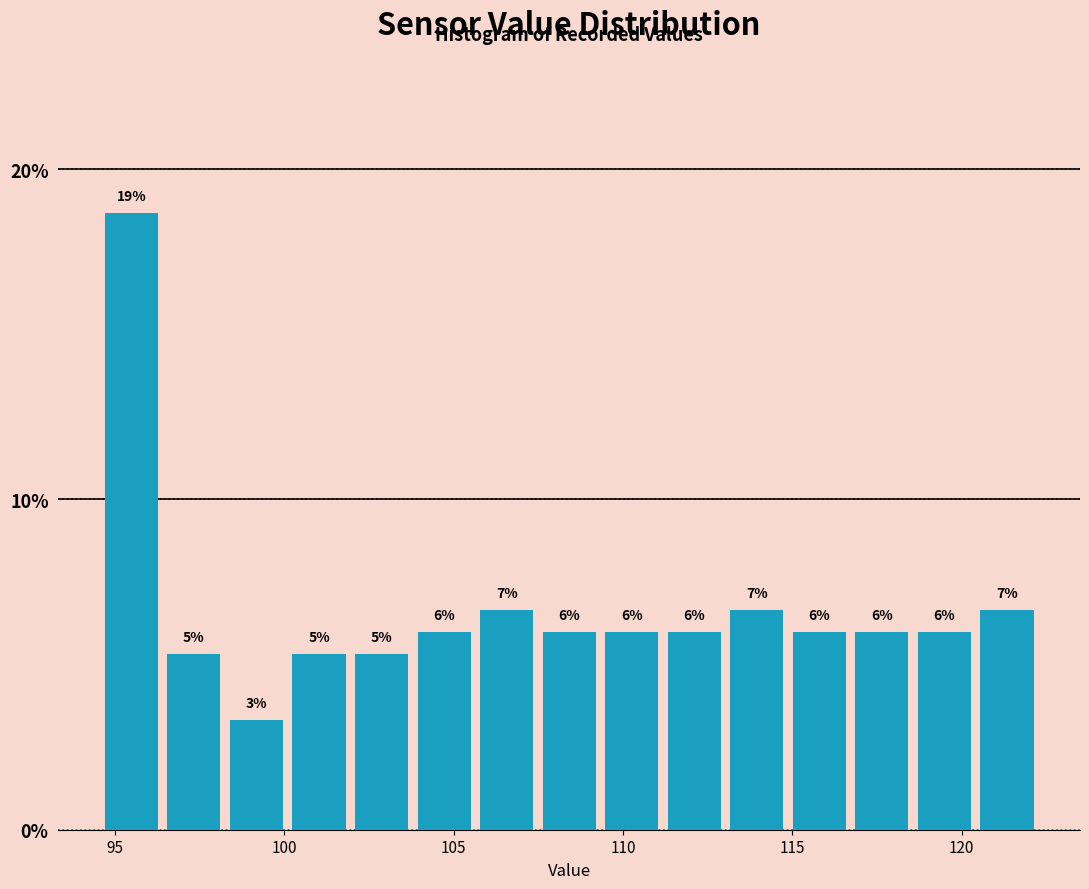

Around what value on the x-axis is the tallest bar? Give the approximate position of its centre, as read against the axis.

95.5